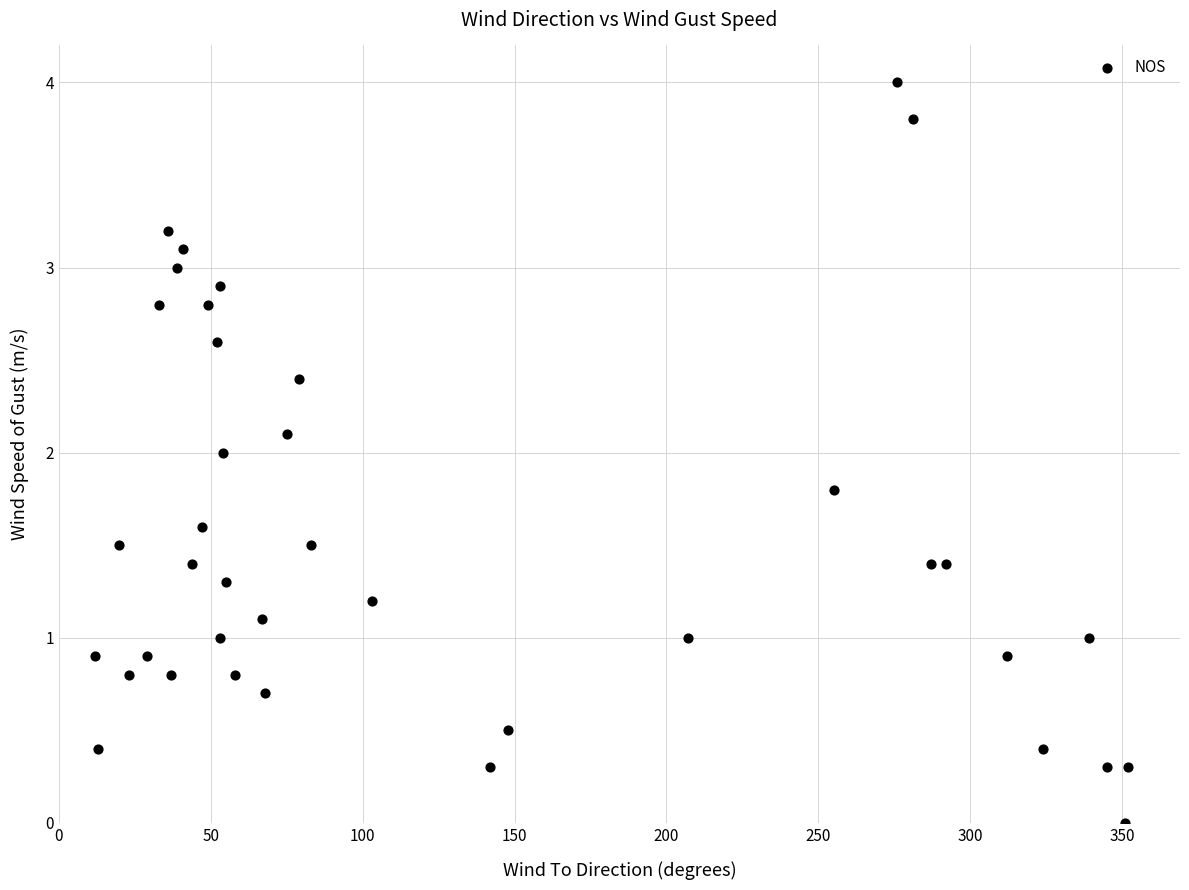

What is the range of Y values (max minus min)?

4.0